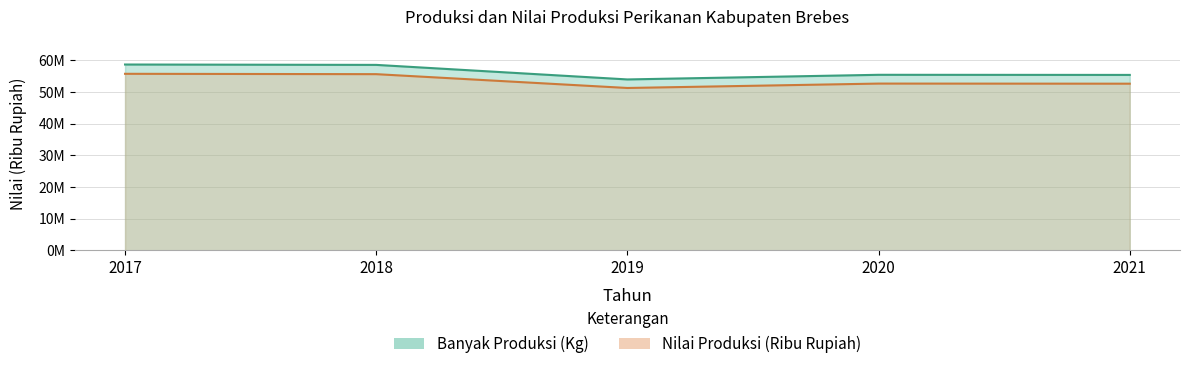

List the labels in order of Banyak Produksi (Kg) value, largest first.

2017, 2018, 2020, 2021, 2019